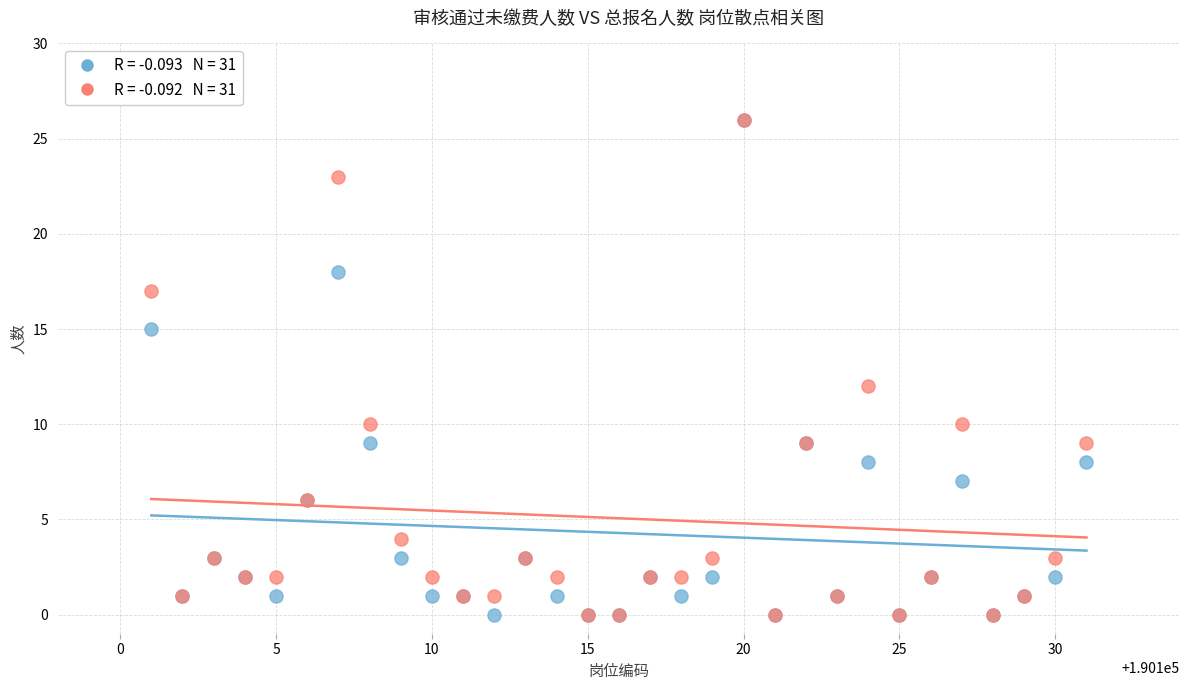

Across all series, what Y value is closest to 13?

12